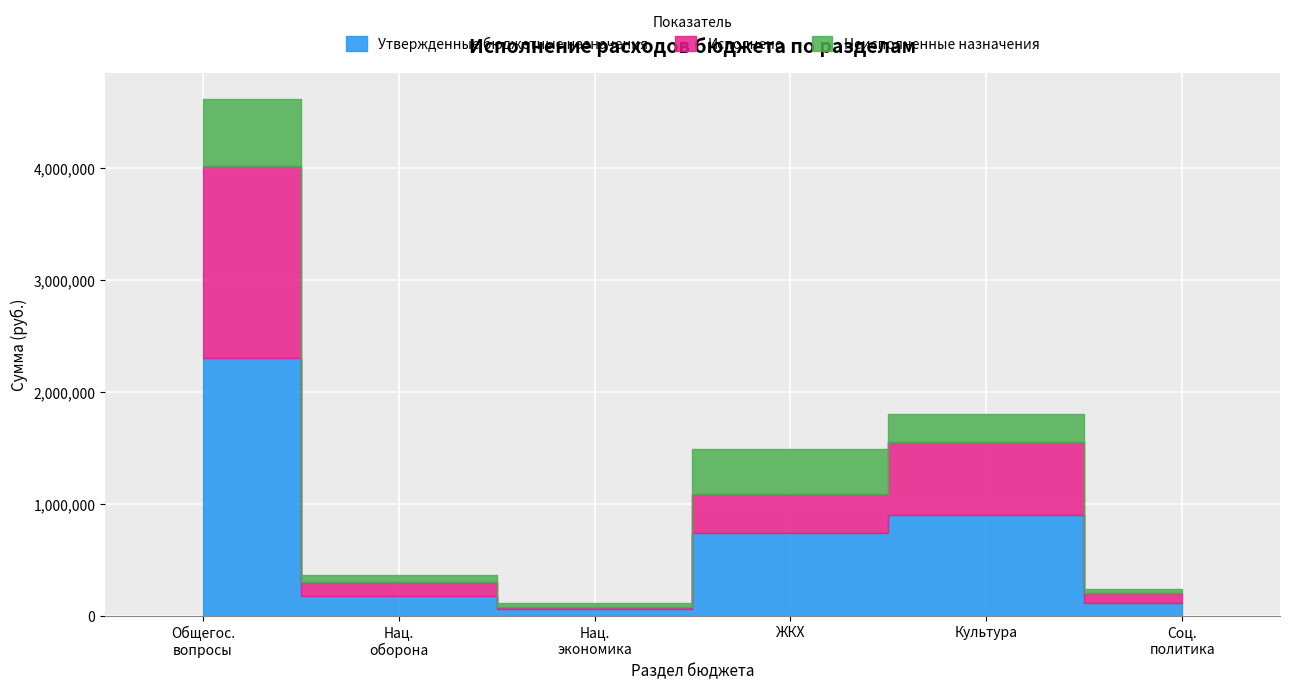

Where does the Утвержденные бюджетные назначения series first go above 743900?

ОБЩЕГОСУДАРСТВЕННЫЕ ВОПРОСЫ